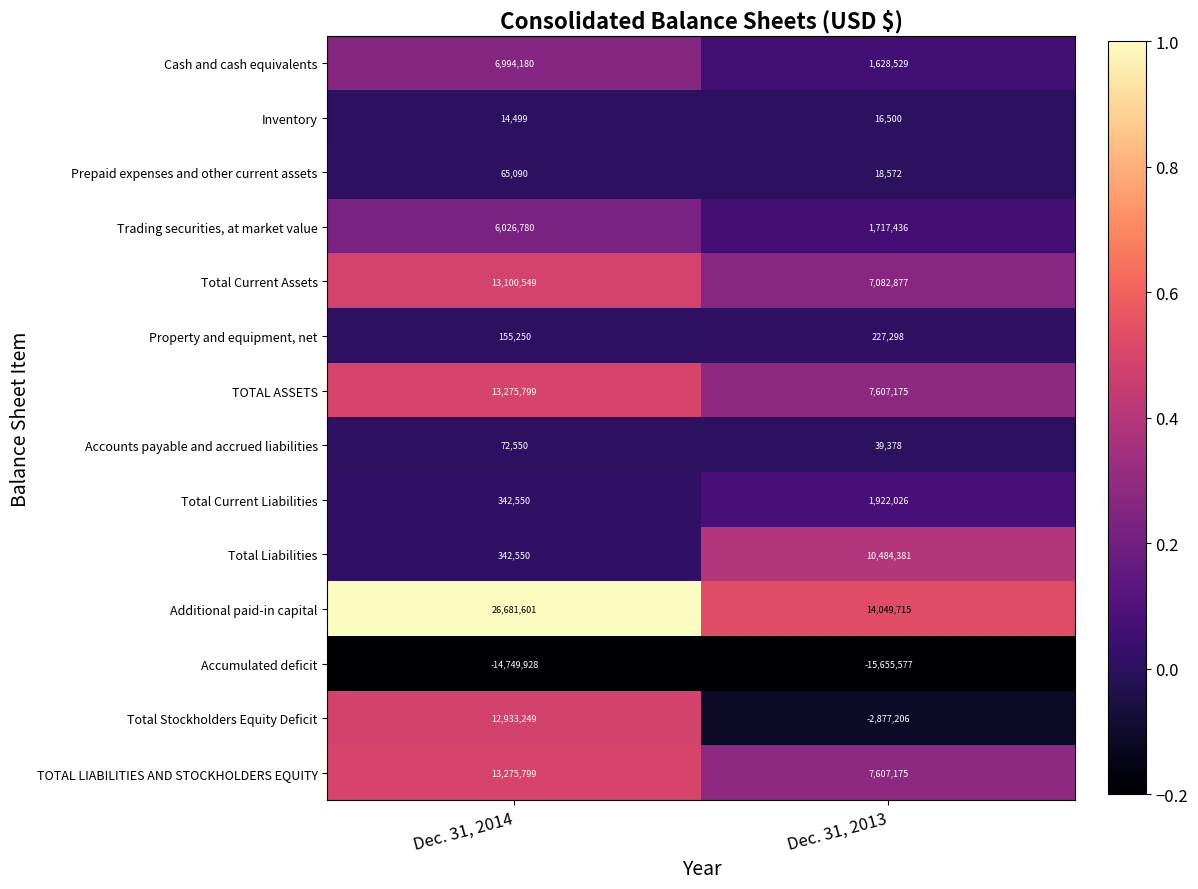

True or false: Accounts payable and accrued liabilities has a value of 100485 at Dec. 31, 2014.

False